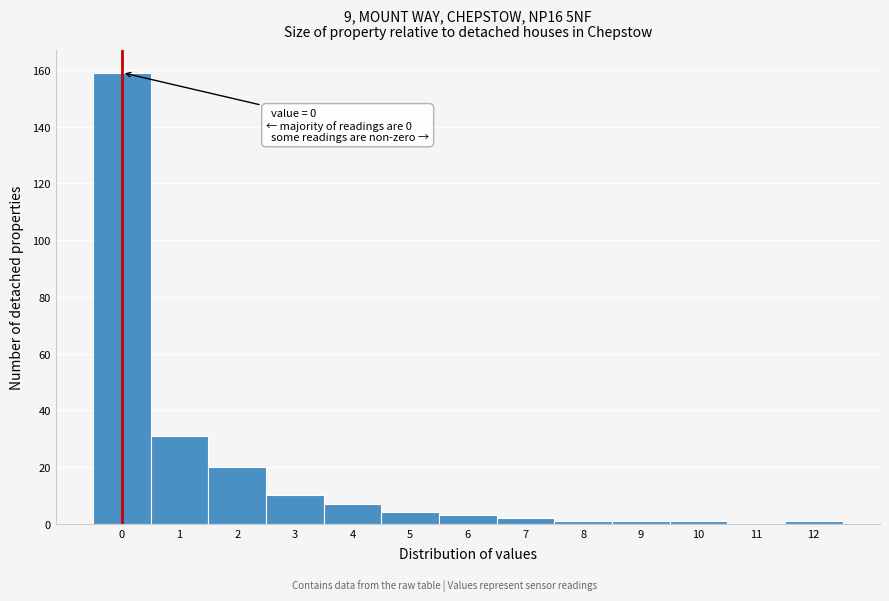

Reading left to right, extract all data points from this chart.

0=159	1=31	2=20	3=10	4=7	5=4	6=3	7=2	8=1	9=1	10=1	11=0	12=1